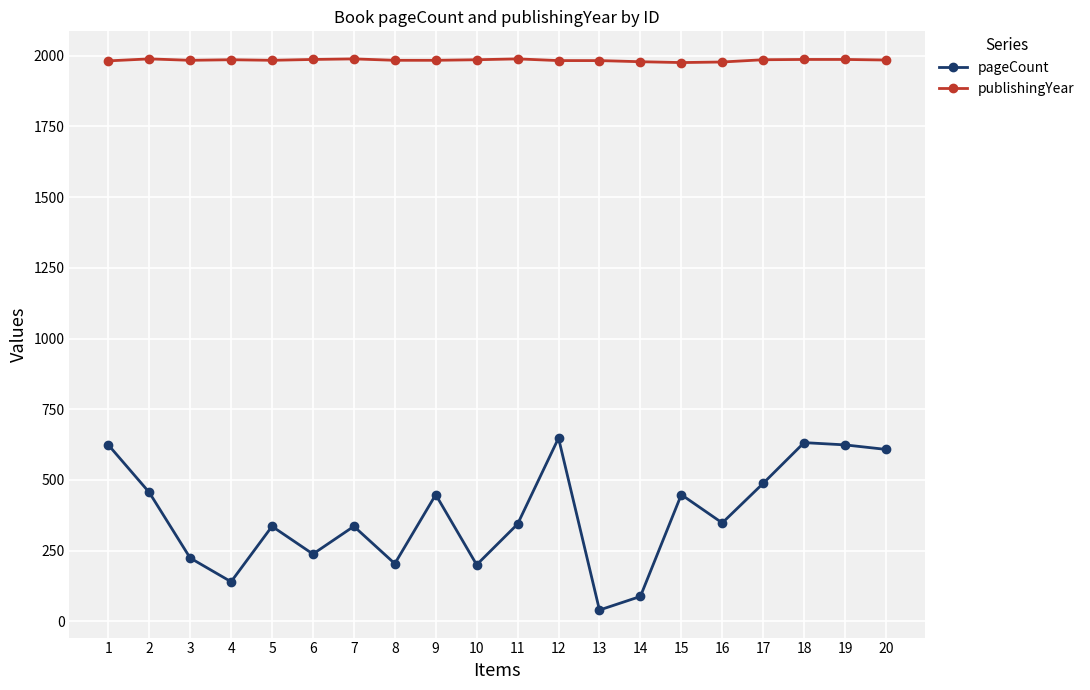

Is the value of publishingYear at 10 greater than the value of pageCount at 6?

Yes